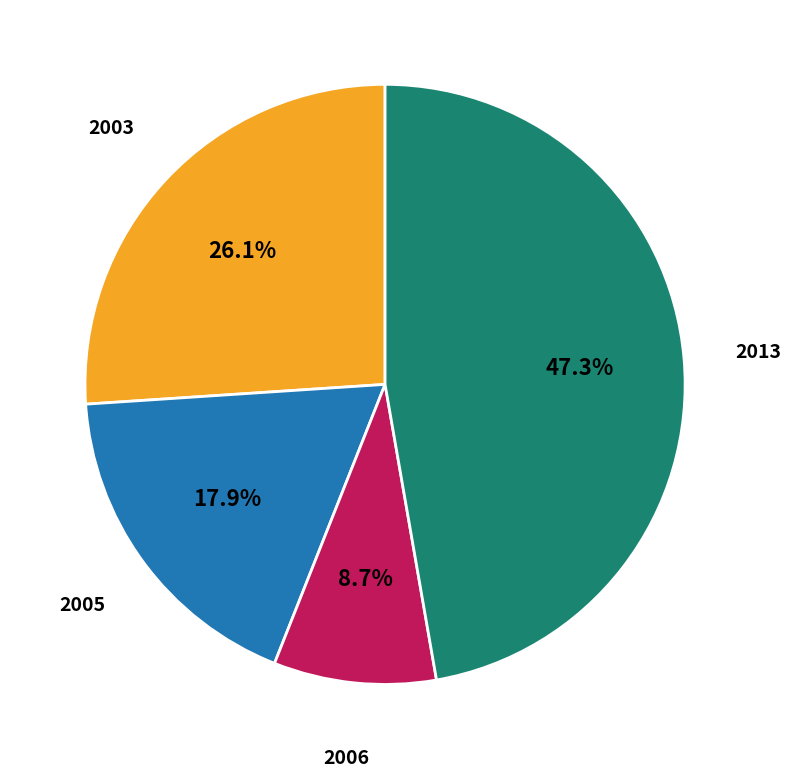

Is there any slice that represents more than half of the pie?

No